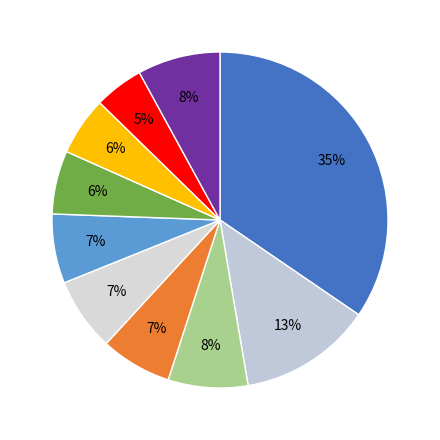

How many slices are in this pie chart?

10